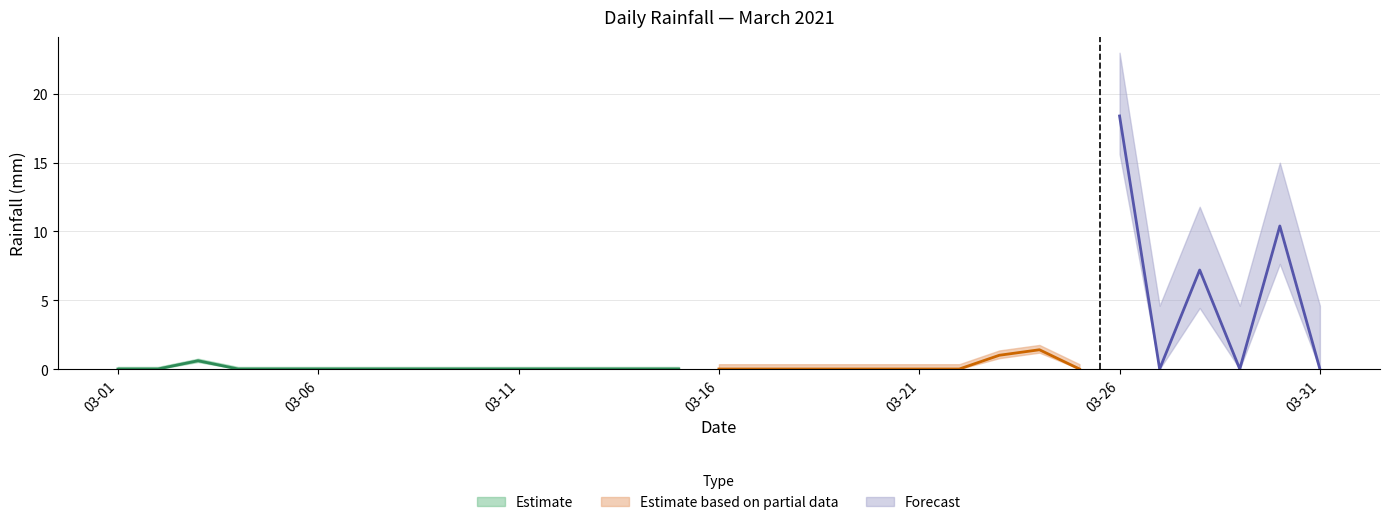

Which label corresponds to the smallest value in the chart?

2021-03-01